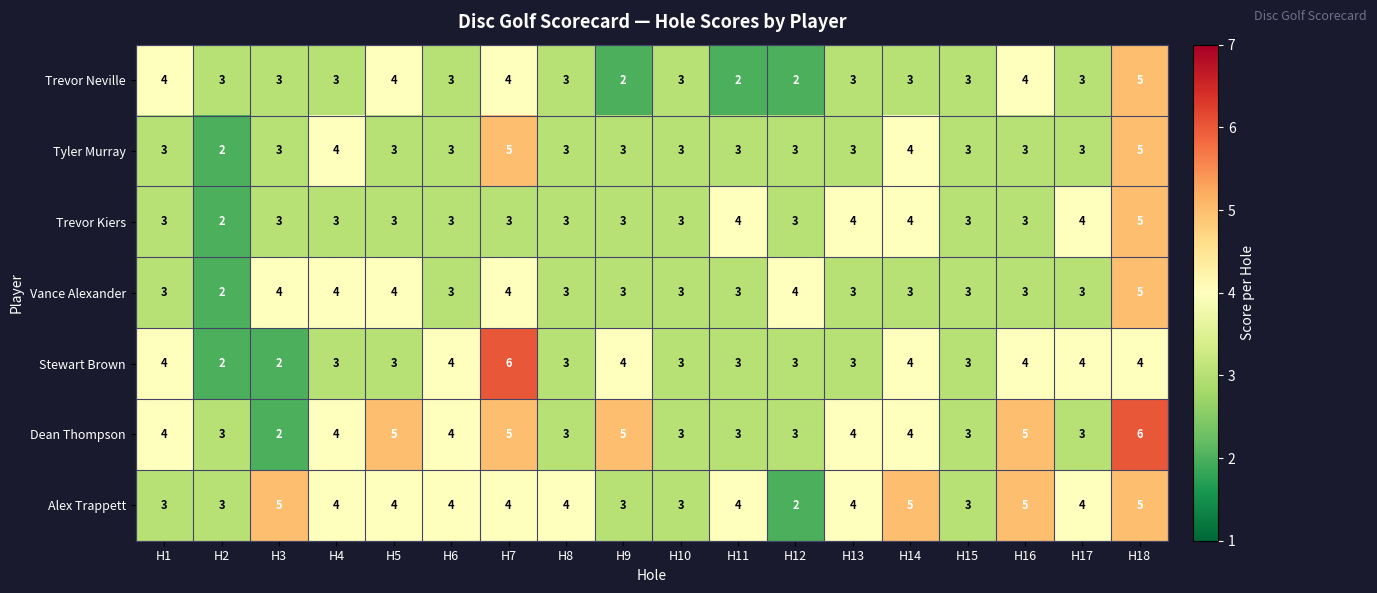

At which category is the sum across all series the highest?

H18